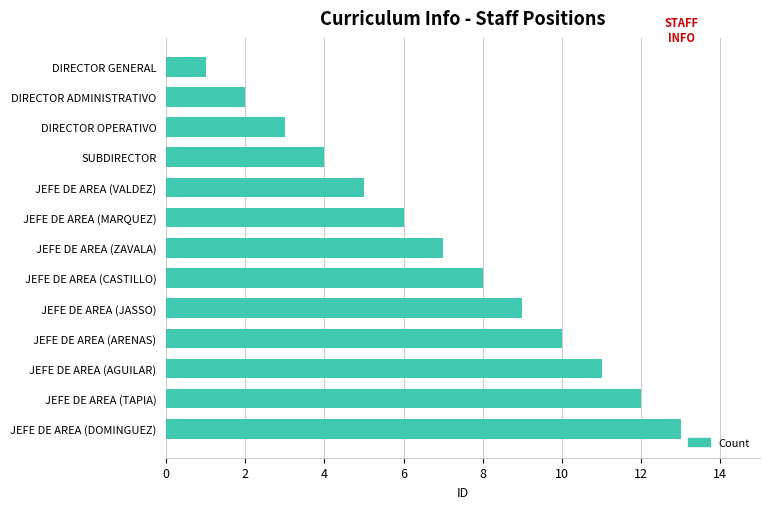

What is the average value?

7